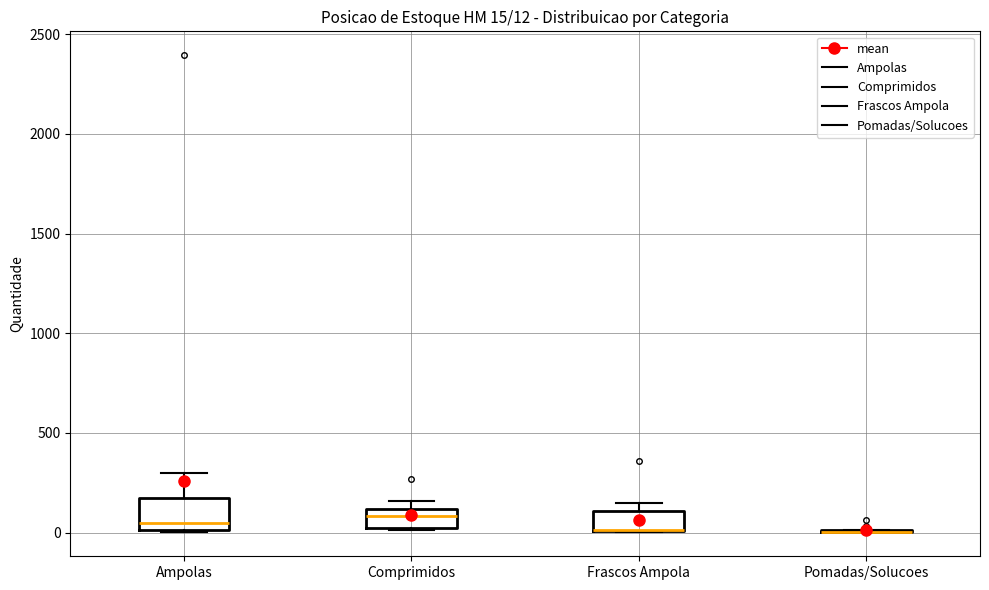

Comparing the boxes themselves (not the whiskers), which one is the tallest?

Ampolas